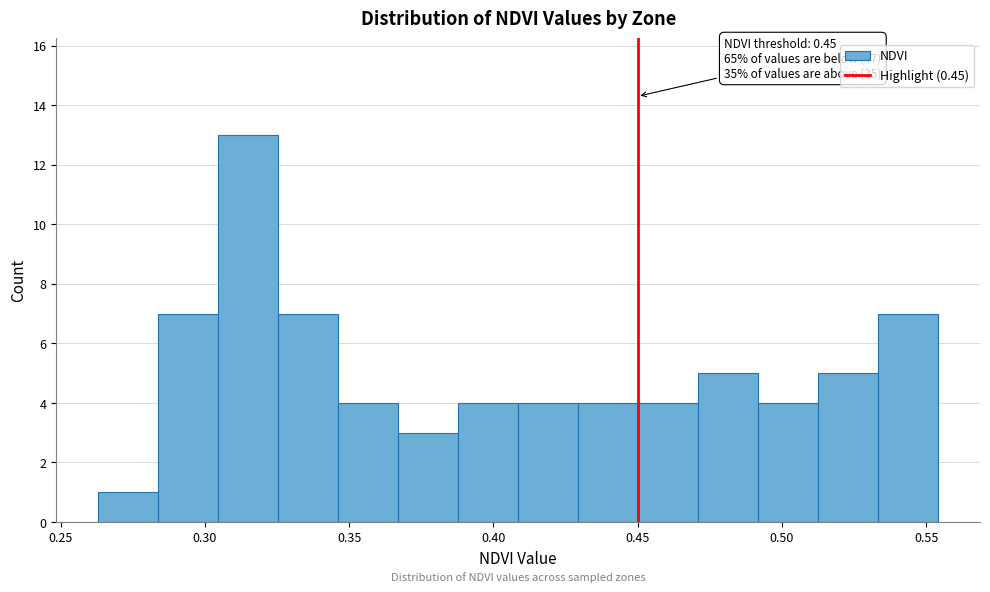

Which range on the x-axis has the tallest bar?

0.305 to 0.325